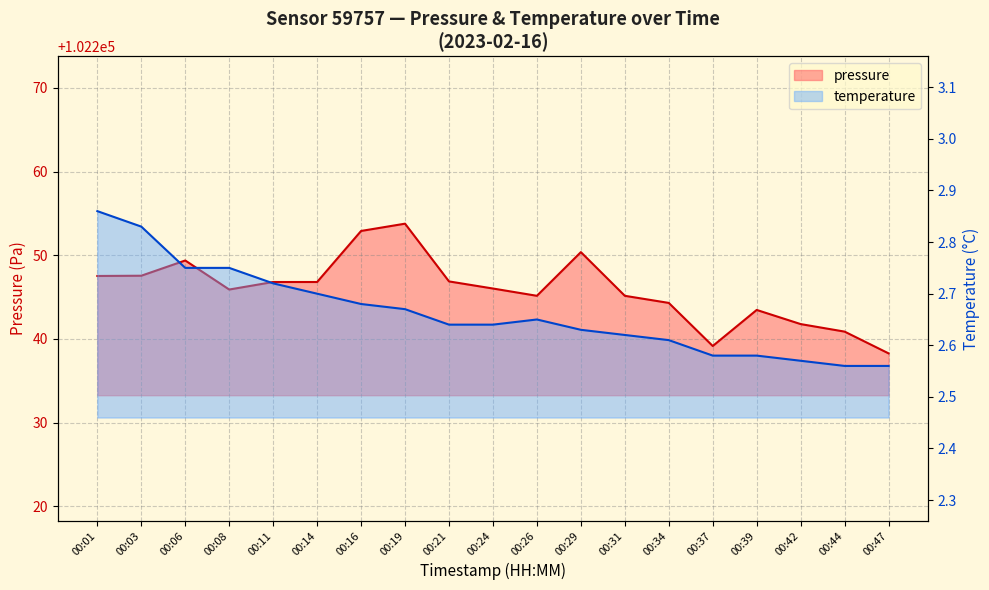

What is the maximum value for temperature?

2.9